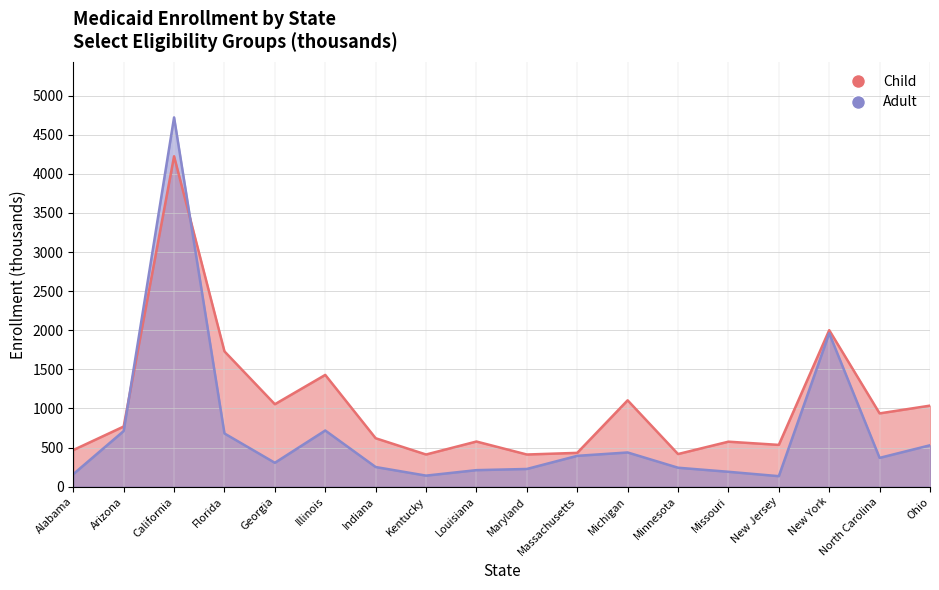

Which series changed the most between California and Maryland?

Adult